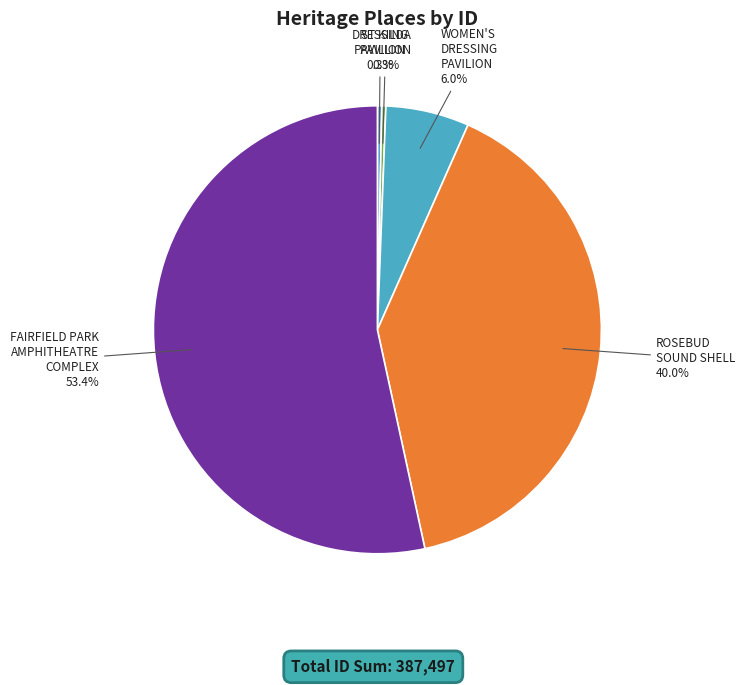

To the nearest percent, what portion does FAIRFIELD PARK AMPHITHEATRE COMPLEX represent?

53%